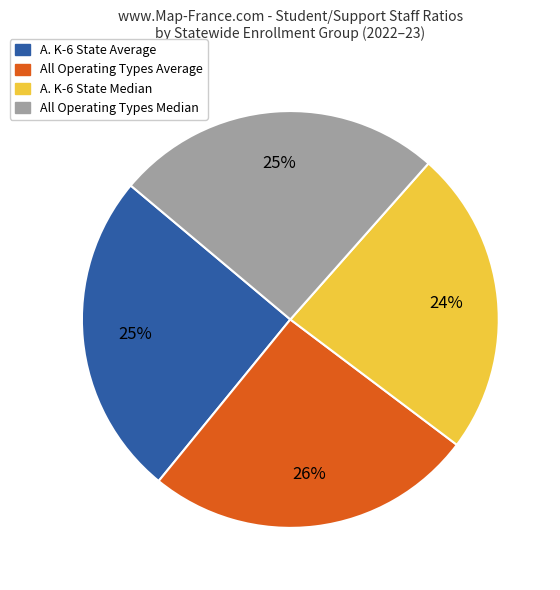

What is the ratio of the value at All Operating Types Average to the value at All Operating Types Median?

1.0